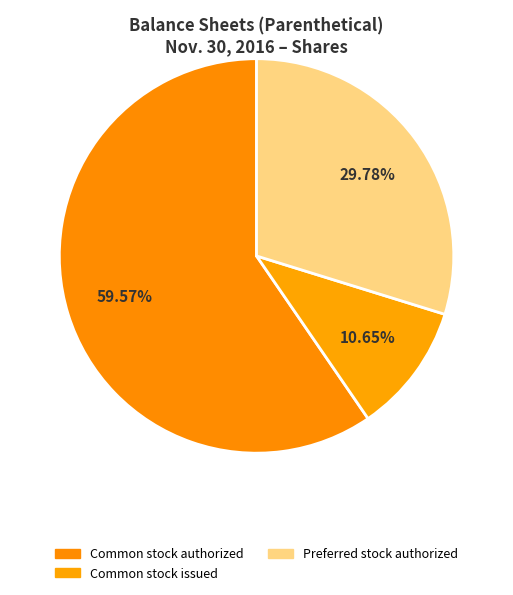

To the nearest percent, what is the average slice percentage?

33%